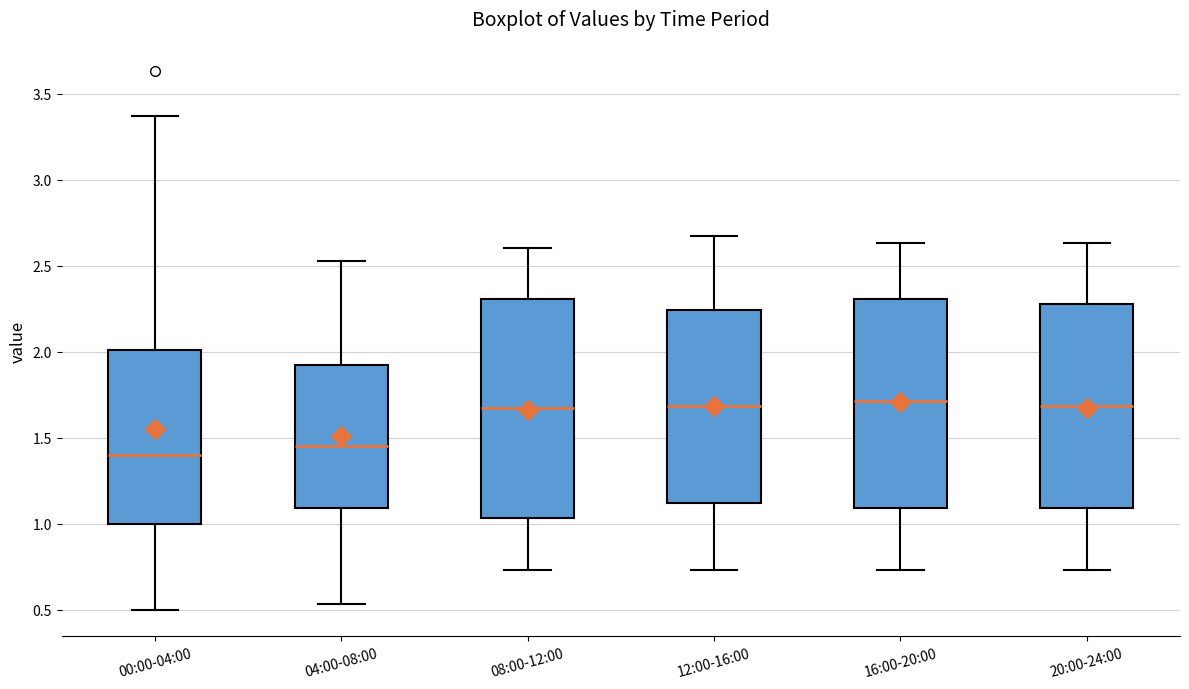

Which box is the tallest, from its lower edge to its upper edge?

08:00-12:00